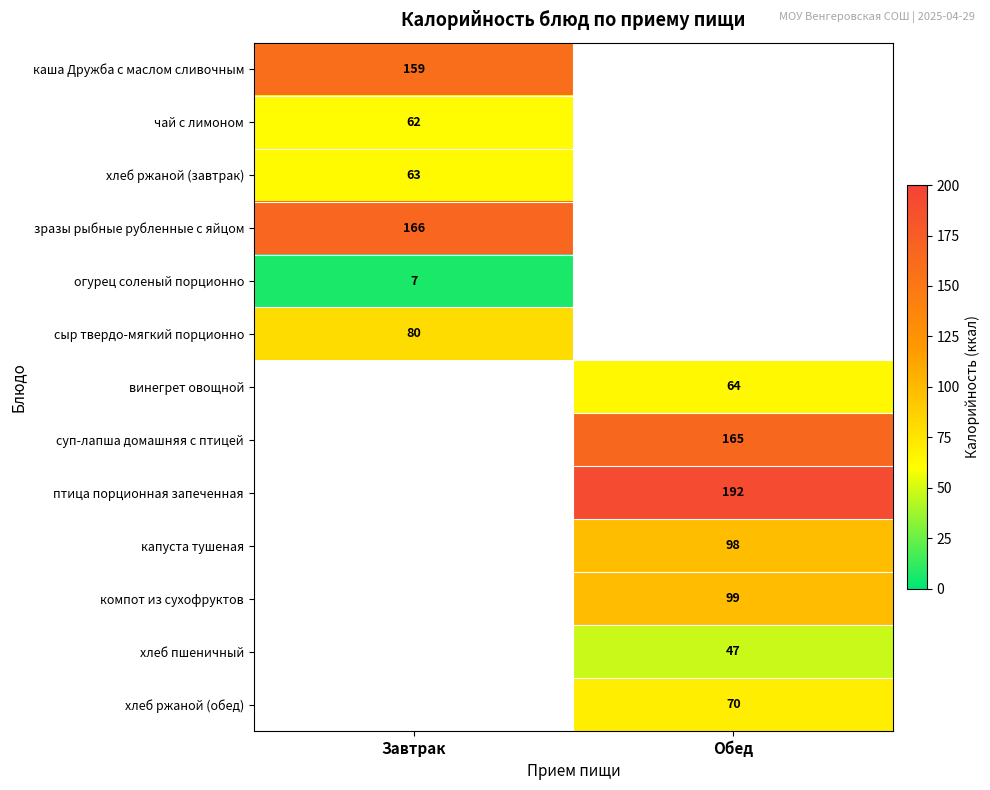

Is the value of хлеб ржаной (завтрак) at Завтрак greater than the value of хлеб ржаной (обед) at Обед?

No